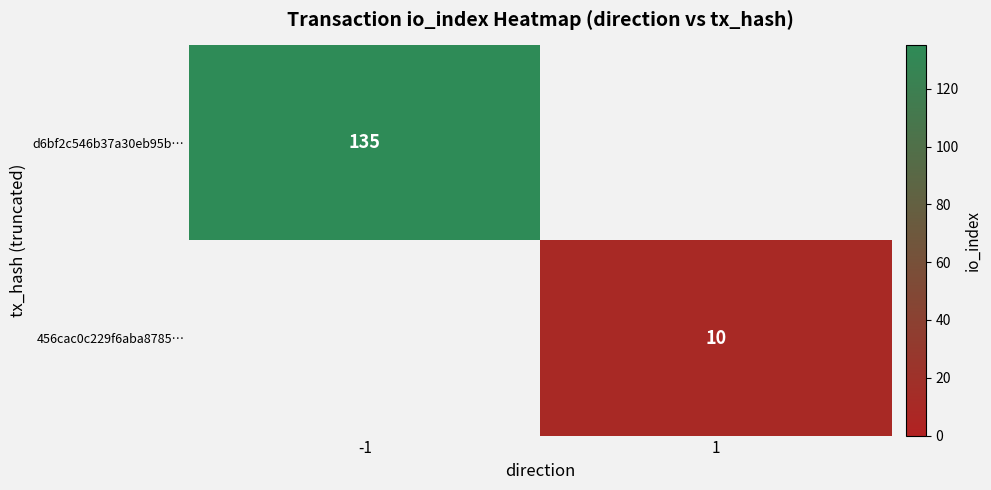

The value of d6bf2c546b37a30eb95b… at -1 is 236. True or false?

False